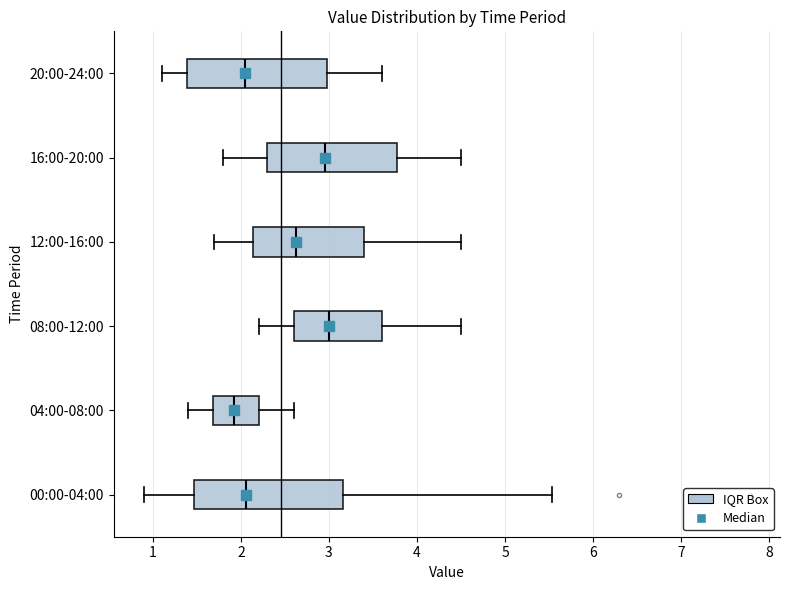

Reading bottom to top, read every box against the x-axis: the position of its median line, the range the box covers, and the ends of its whiskers. The values are not printed on the chart, so give them approximately, as read against the axis.

00:00-04:00: median 2.1, box 1.5 to 3.2, whiskers 0.9 to 5.5
04:00-08:00: median 1.9, box 1.7 to 2.2, whiskers 1.4 to 2.6
08:00-12:00: median 3.0, box 2.6 to 3.6, whiskers 2.2 to 4.5
12:00-16:00: median 2.6, box 2.1 to 3.4, whiskers 1.7 to 4.5
16:00-20:00: median 3.0, box 2.3 to 3.8, whiskers 1.8 to 4.5
20:00-24:00: median 2.1, box 1.4 to 3.0, whiskers 1.1 to 3.6